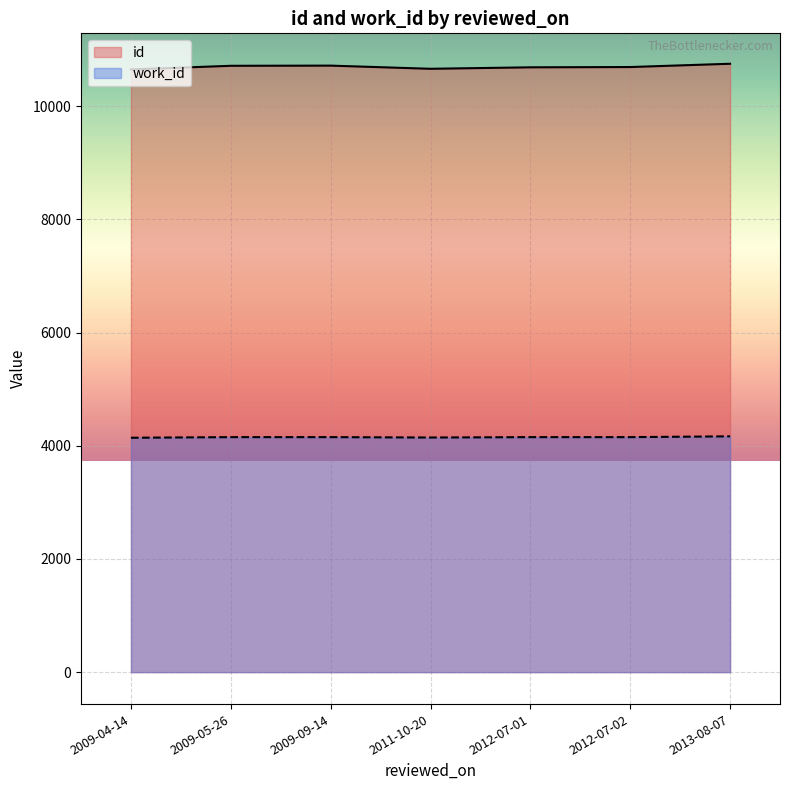

True or false: work_id and id cross at least once.

False